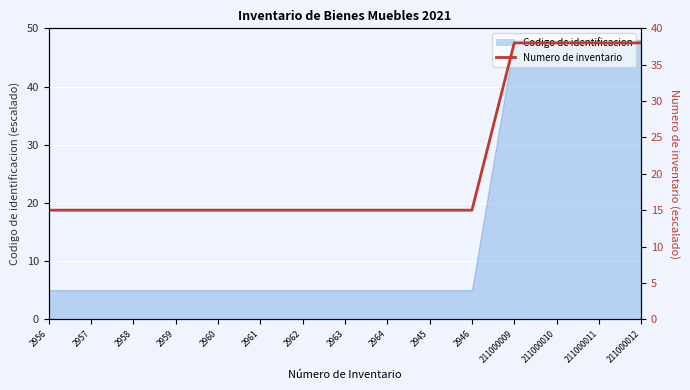

What is the sum of the values at 211000009 and 2960?

53.0